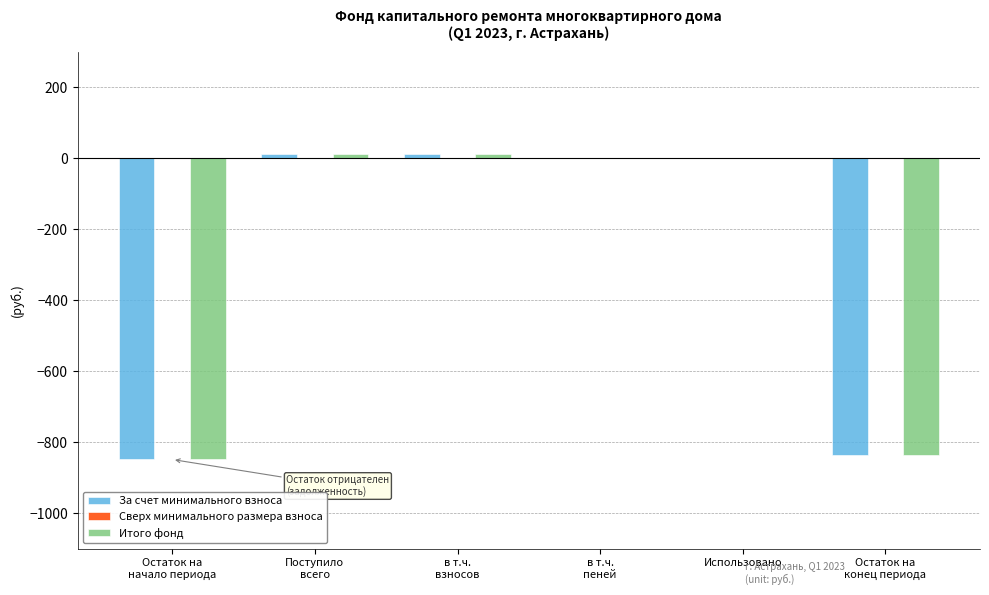

Where is За счет минимального взноса nearest to the value -418?

Использовано